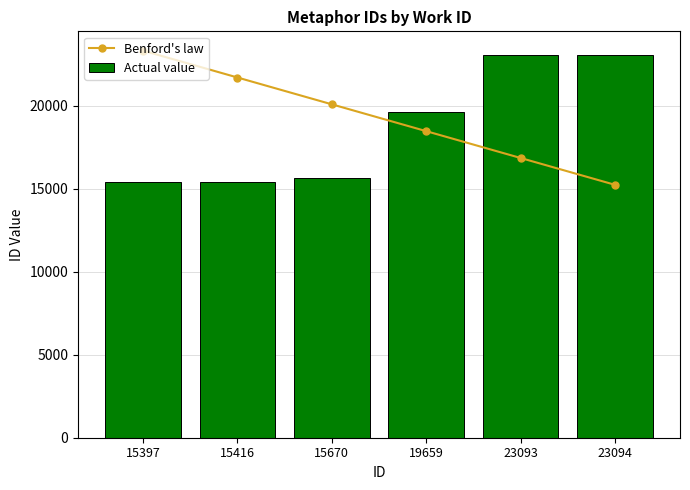

What is the sum of all Benford's law values?

115703.9